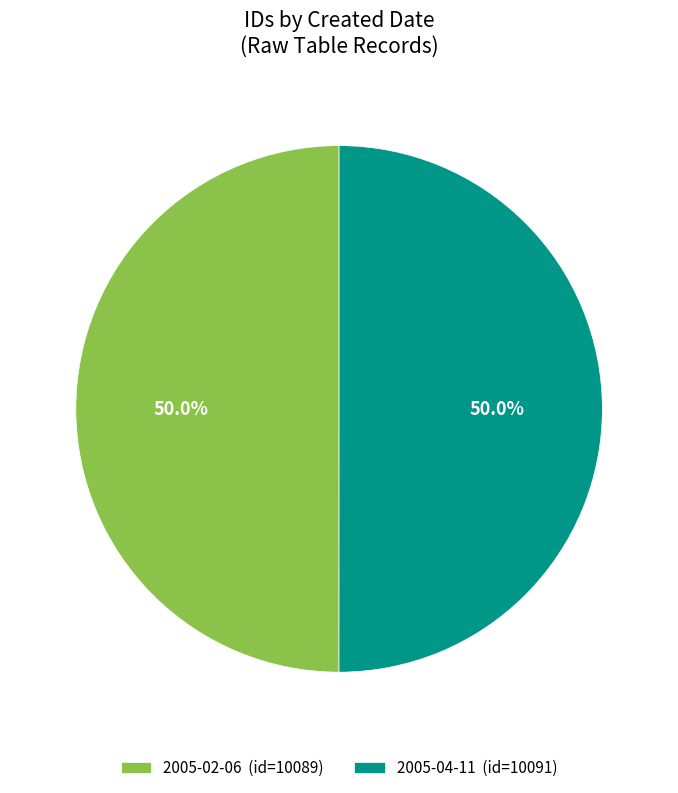

To the nearest percent, what portion does 2005-02-06 represent?

50%